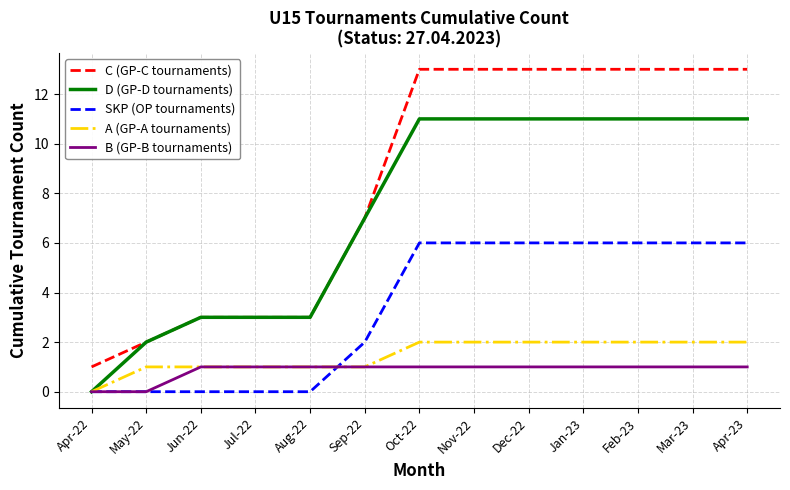

True or false: B (GP-B tournaments) and C (GP-C tournaments) intersect in this chart.

False